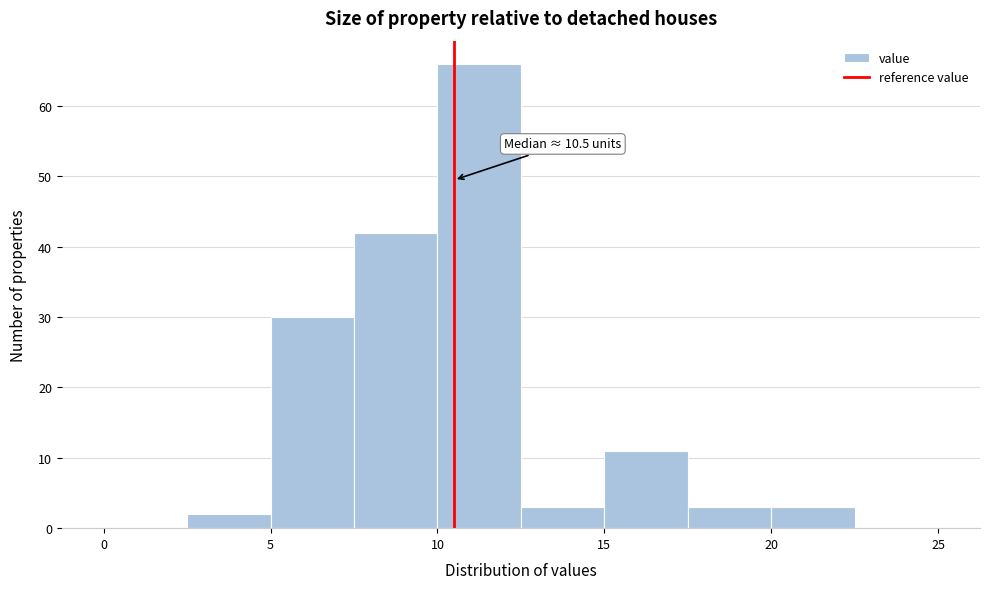

Over which range of the x-axis is the bar tallest?

10.0 to 12.5